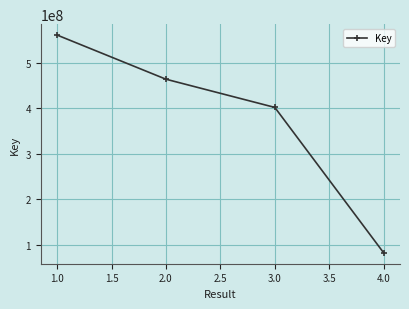

What is the change in value from 2.0 to 3.0?

-61981322